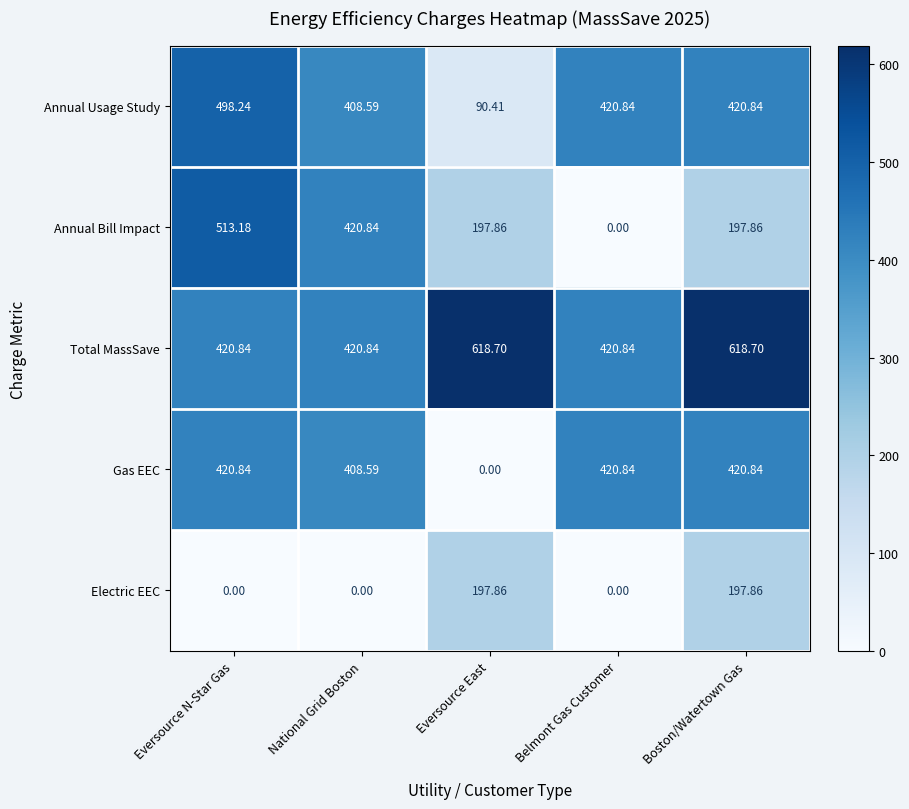

Which category has the lowest value in the Annual Bill Impact series?

Belmont Gas Customer